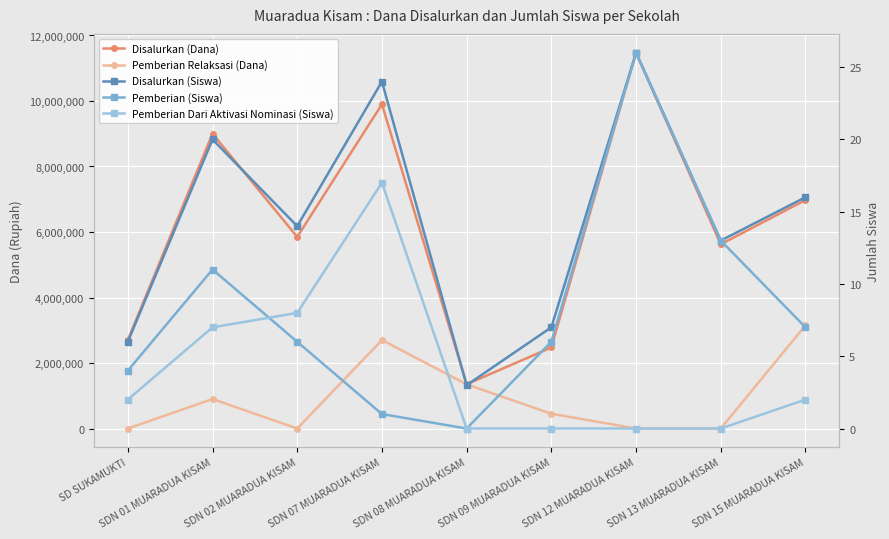

Does the chart display data point markers on the line(s)?

Yes